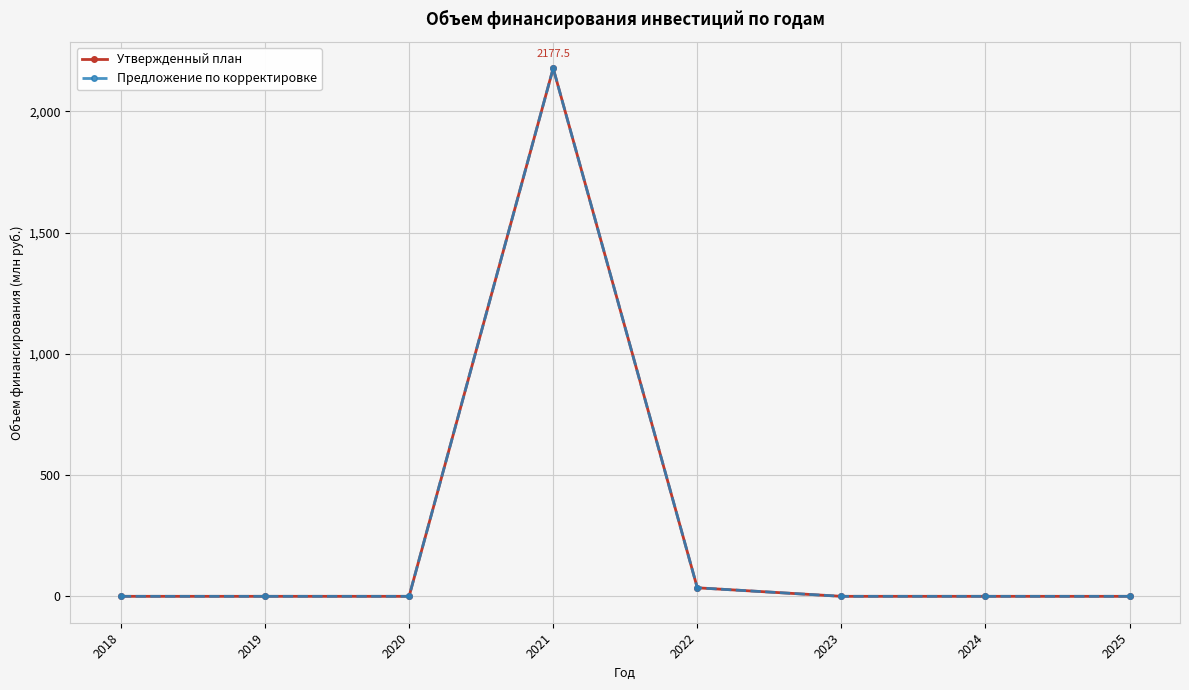

The value of Предложение по корректировке at 2018 is 0.0. True or false?

True